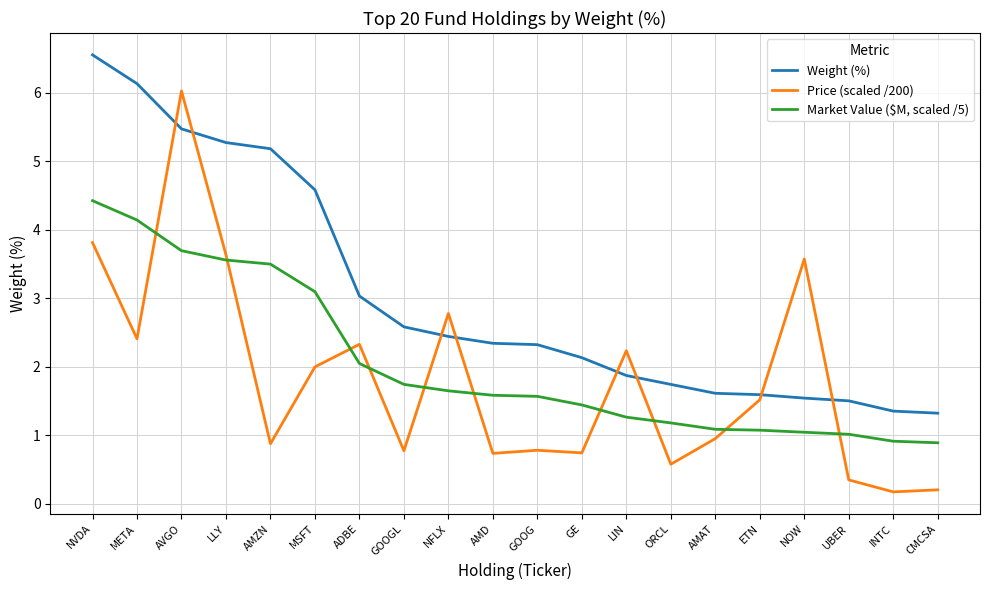

True or false: Market Value ($M, scaled /5) has a value of 1.6 at AMD.

True